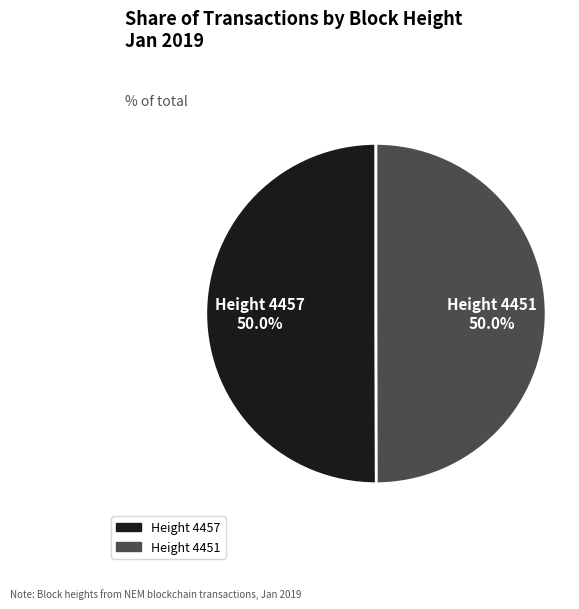

What is the ratio of the value at Height 4457 50.0% to the value at Height 4451 50.0%?

1.0